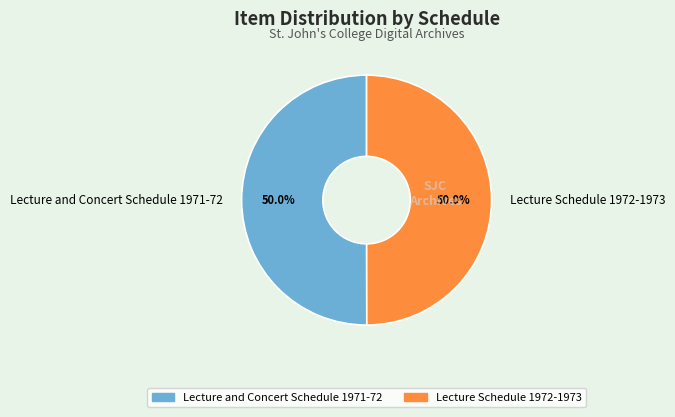

Approximately how many times larger is the value at Lecture and Concert Schedule 1971-72 compared to Lecture Schedule 1972-1973?

1.0